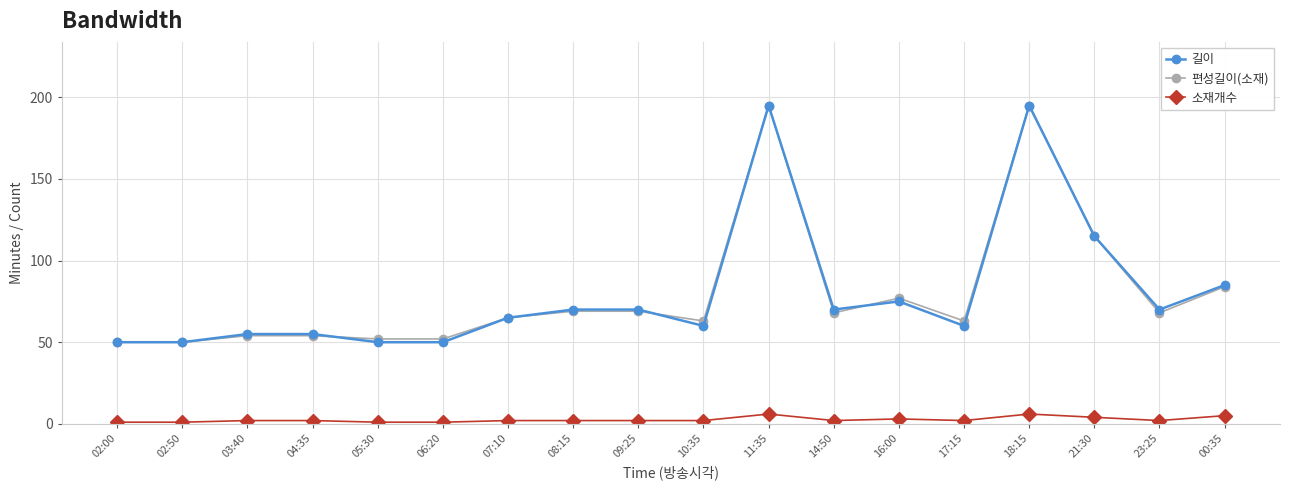

True or false: 소재개수 and 편성길이(소재) cross at least once.

False